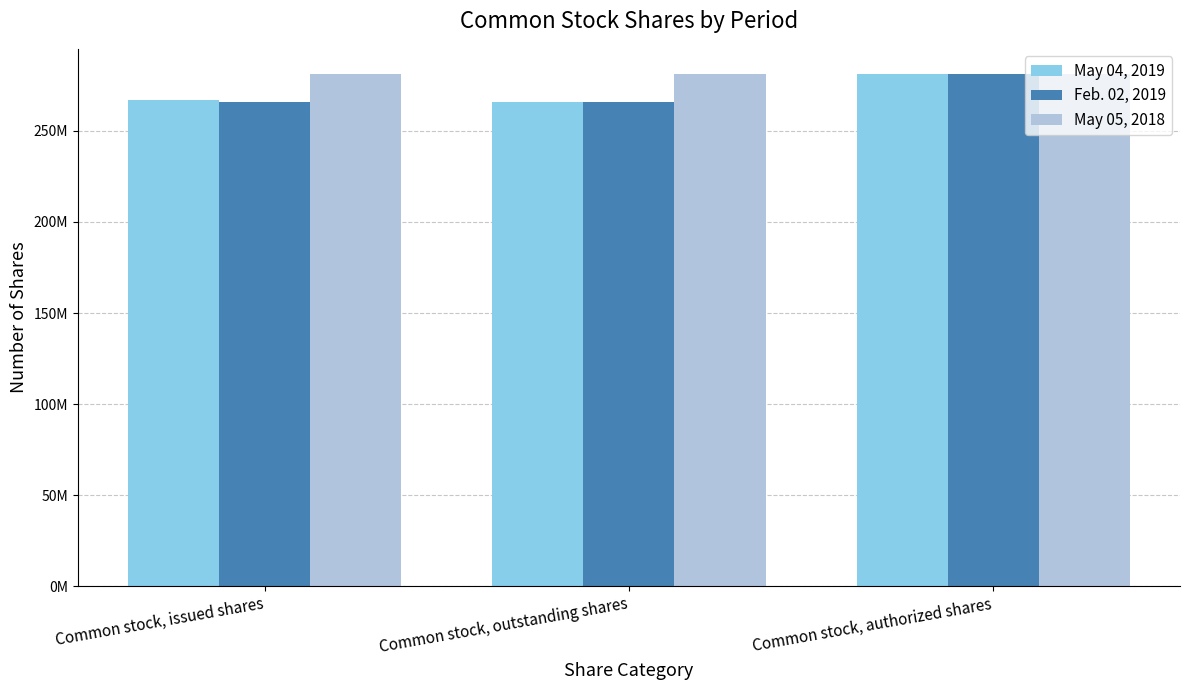

Rank the categories by May 04, 2019 value from lowest to highest.

Common stock, outstanding shares, Common stock, issued shares, Common stock, authorized shares